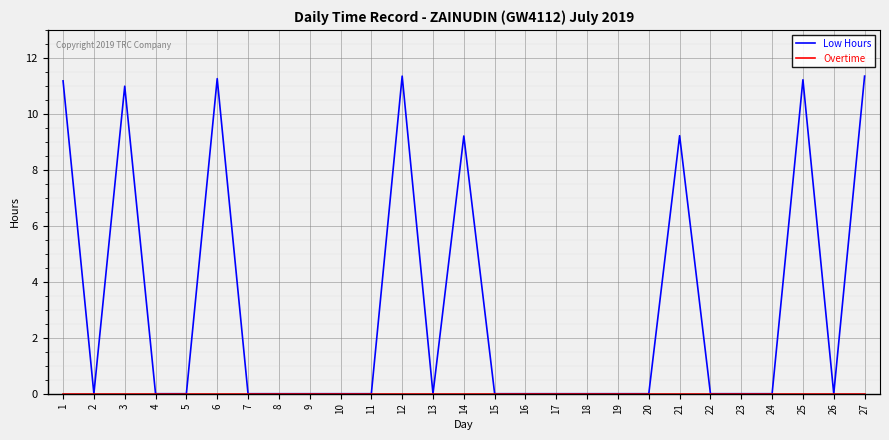

Which series changed the most between 8 and 14?

Low Hours